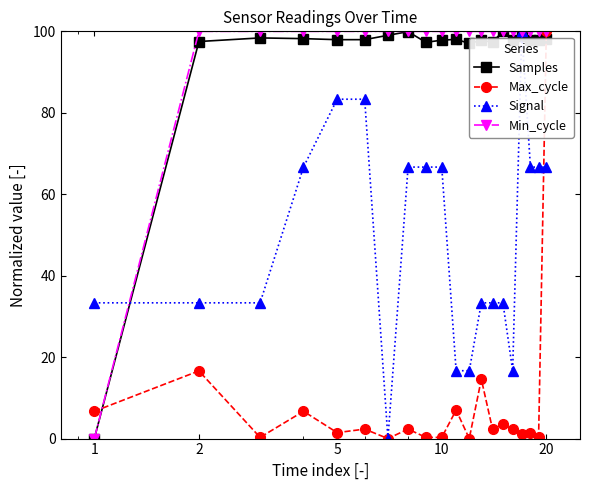

How many values in Min_cycle are above zero?

19